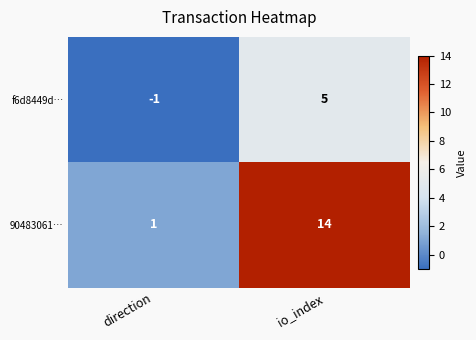

Which series changed the most between direction and io_index?

90483061…